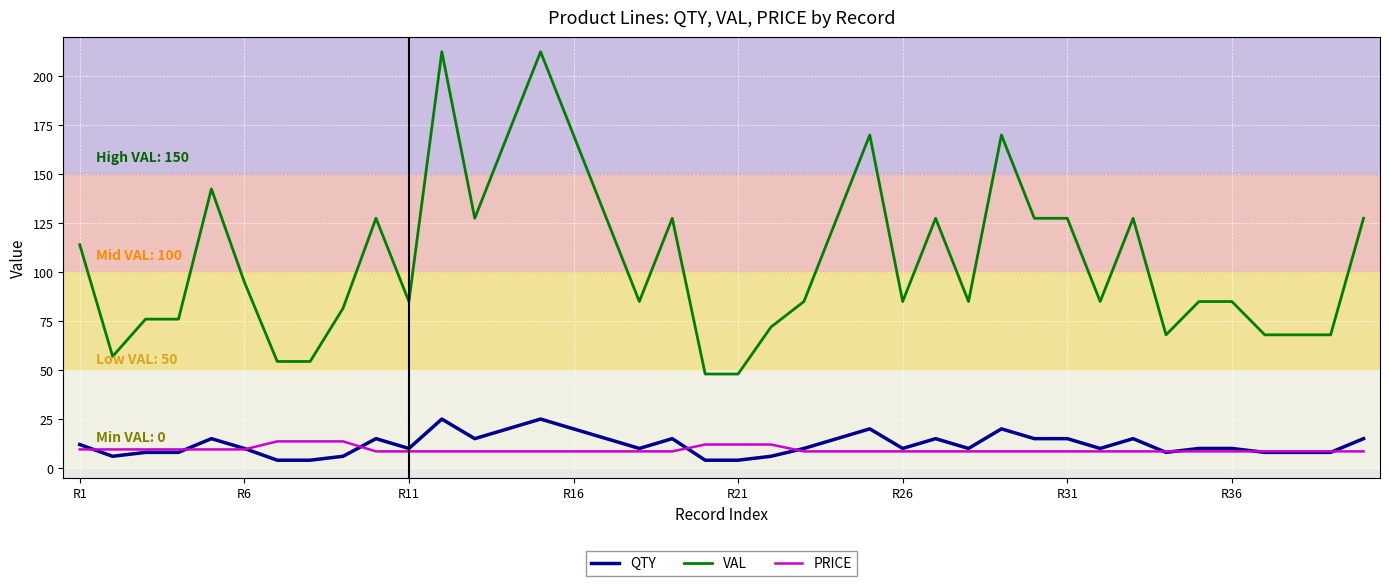

List the series in order of their peak value, highest first.

VAL, QTY, PRICE